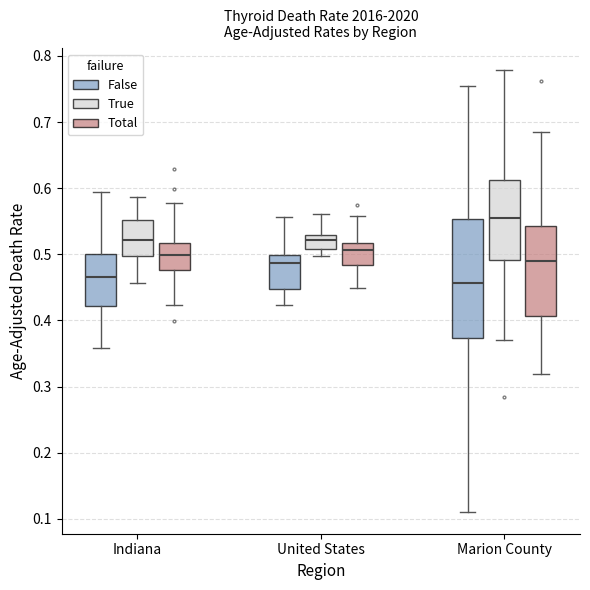

Comparing the boxes themselves (not the whiskers), which one is the tallest?

Marion County (False)